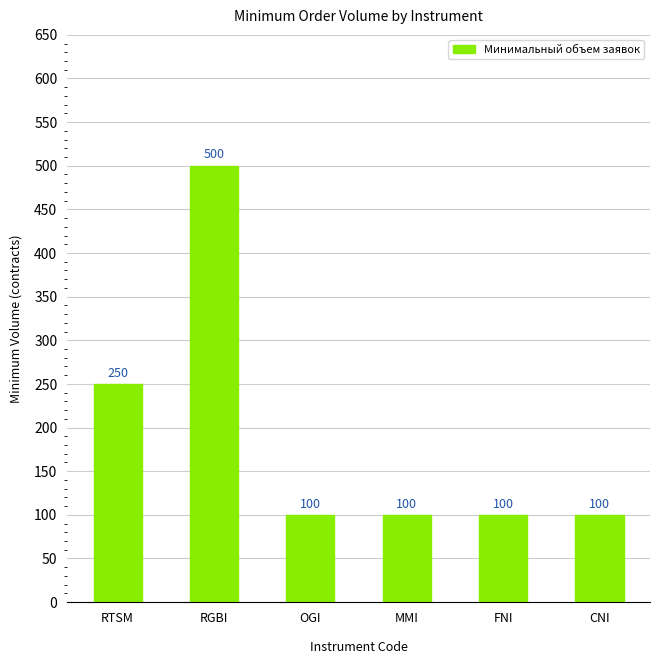

At which label is the value closest to 300?

RTSM